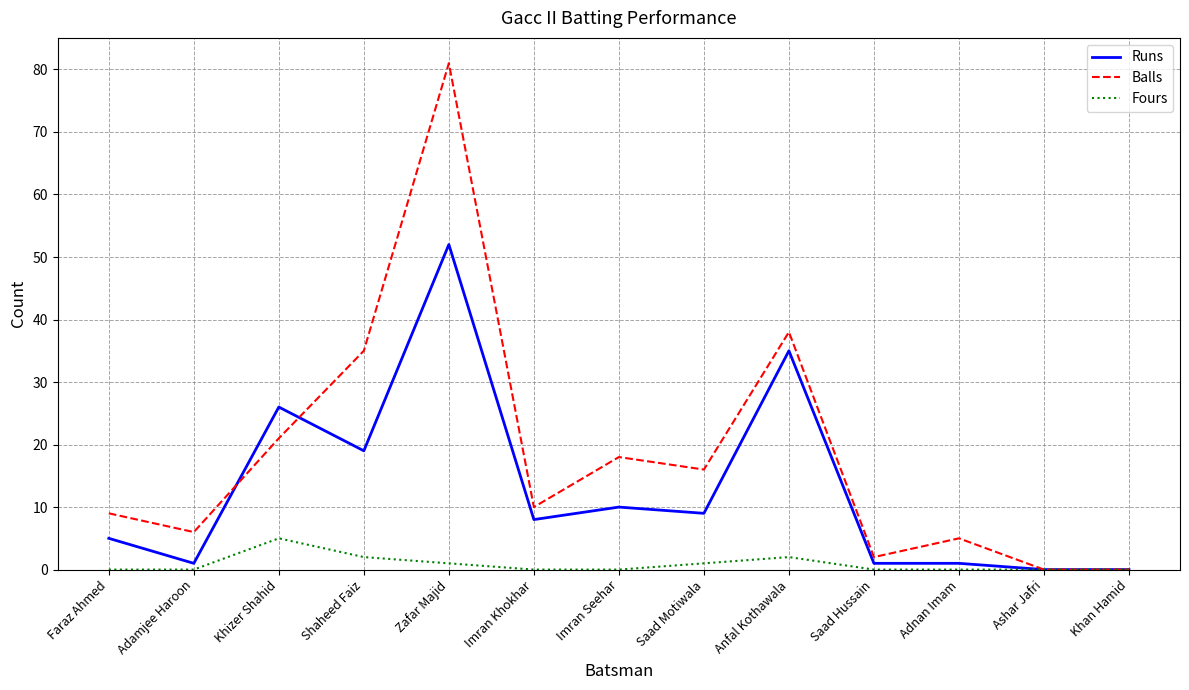

In Balls, how many points are higher than both neighbors (excluding endpoints)?

4